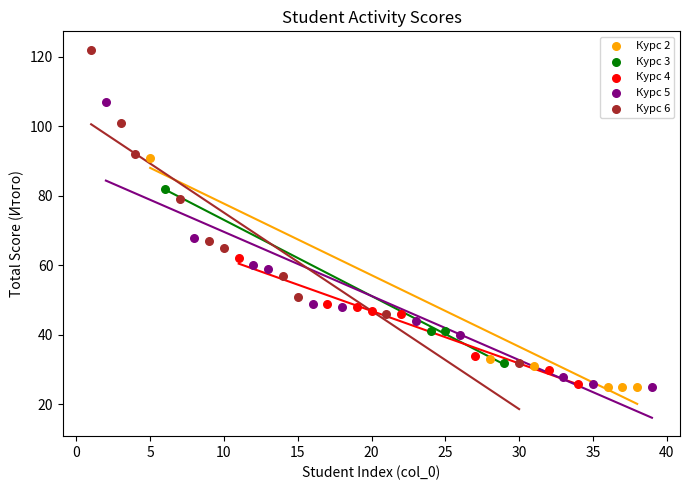

Which series has the largest Y range (max minus min)?

Курс 6